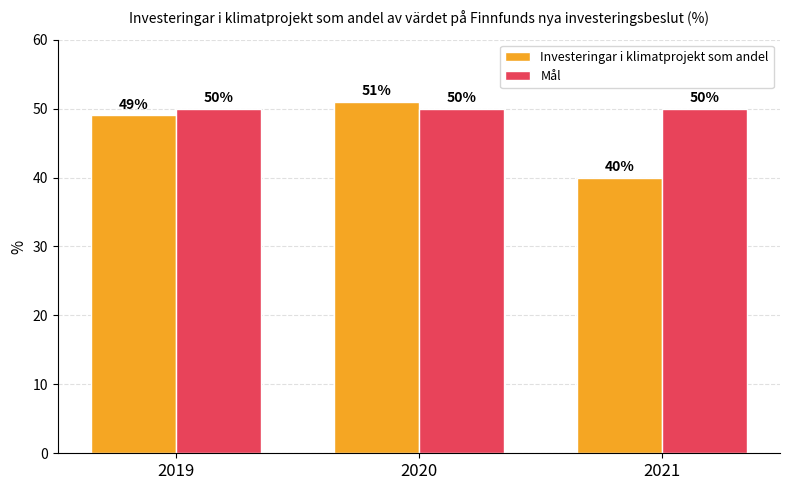

What is the average value of the Investeringar i klimatprojekt som andel series?

47